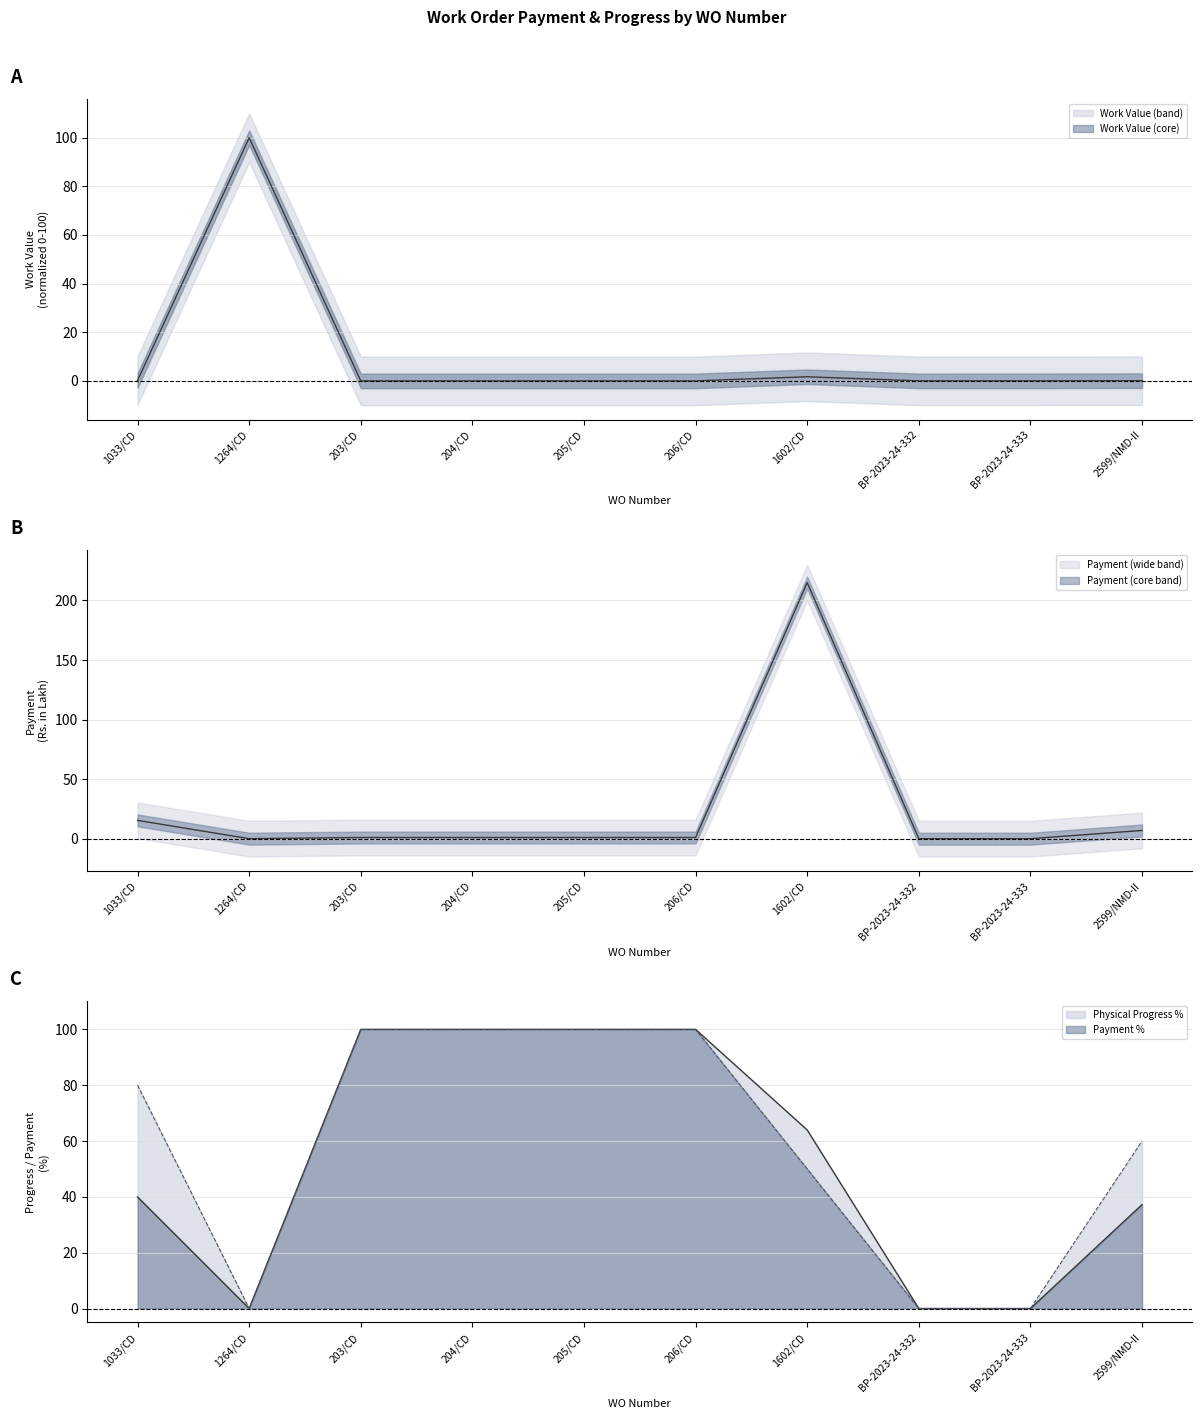

What is the sum of all Payment values?

241.2